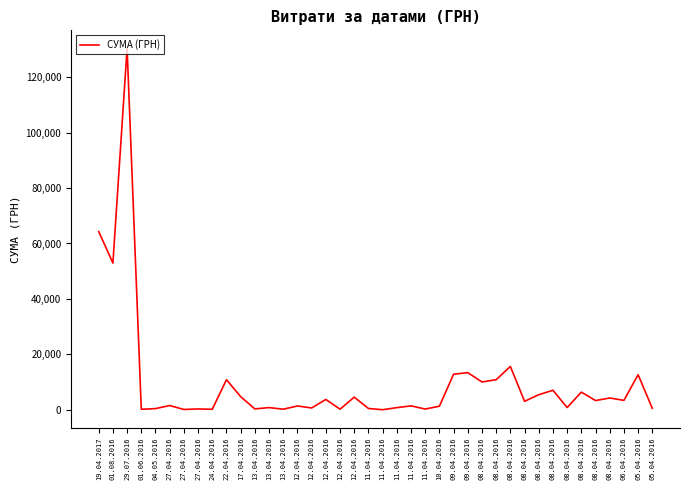

The chart shows a value of 191.5 at 04.05.2016. True or false?

False